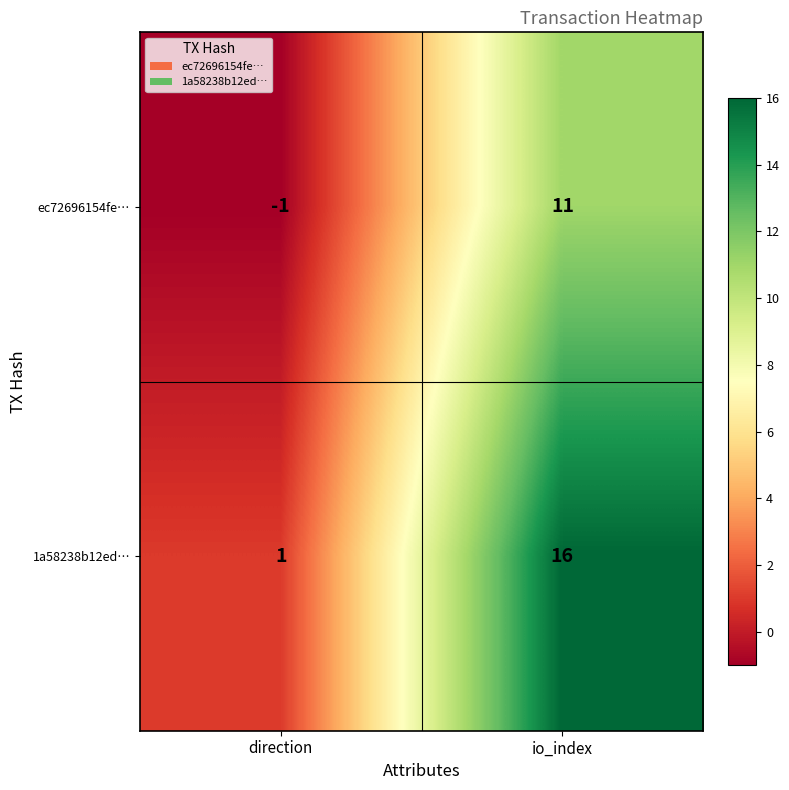

Read the ec72696154fe… value at io_index.

11